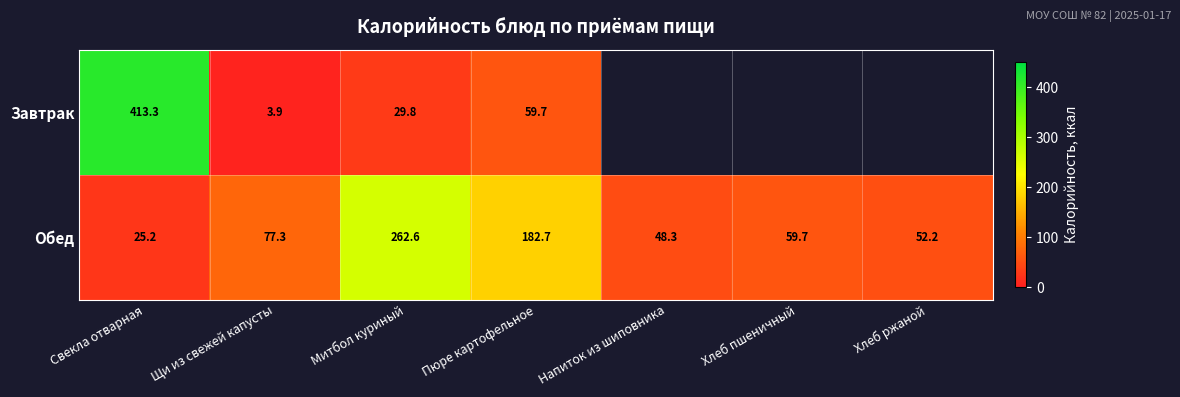

What is the maximum value shown in the chart?

413.3